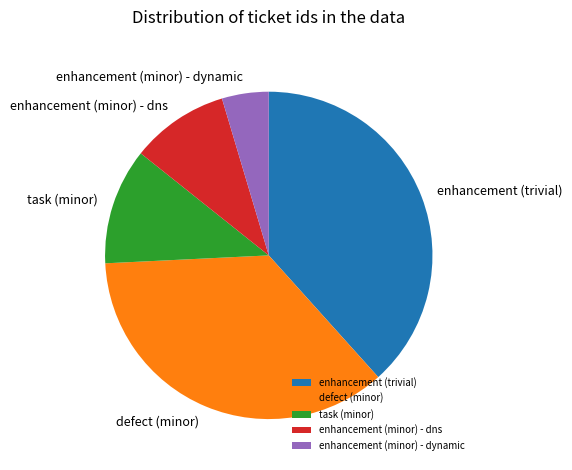

Between defect (minor) and task (minor), which is larger?

defect (minor)